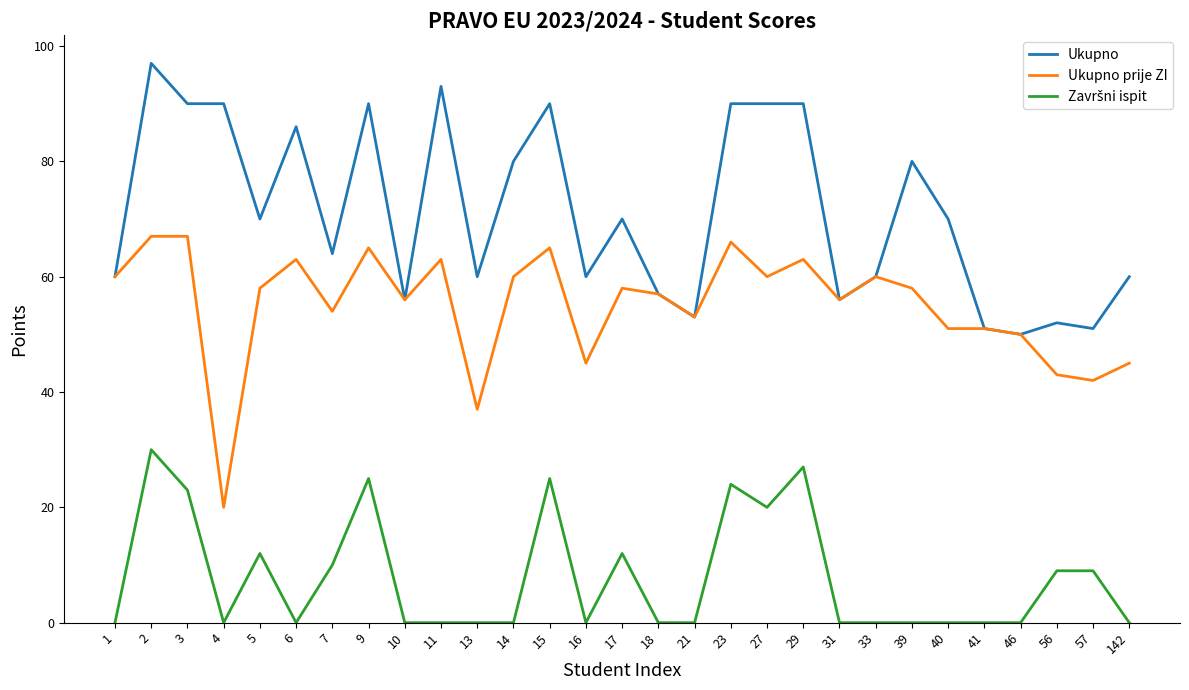

What is the highest value of the Ukupno prije ZI series?

67